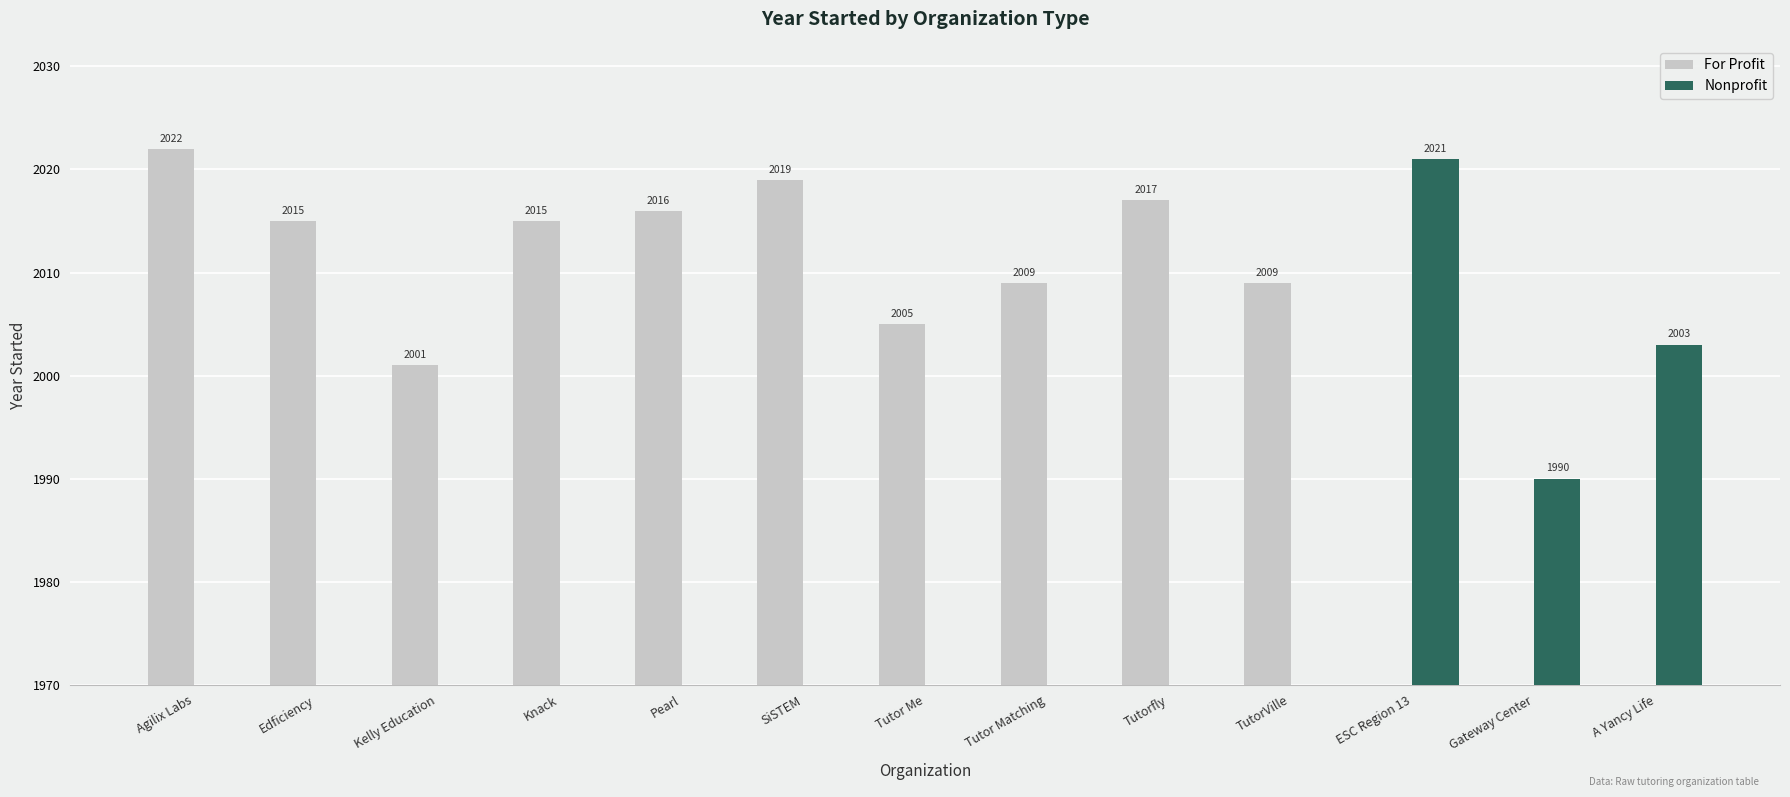

Reading left to right, list all the values displayed in this chart.

For Profit: Agilix Labs=2022	Edficiency=2015	Kelly Education=2001	Knack=2015	Pearl=2016	SiSTEM=2019	Tutor Me=2005	Tutor Matching=2009	Tutorfly=2017	TutorVille=2009	ESC Region 13=0	Gateway Center=0	A Yancy Life=0
Nonprofit: Agilix Labs=0	Edficiency=0	Kelly Education=0	Knack=0	Pearl=0	SiSTEM=0	Tutor Me=0	Tutor Matching=0	Tutorfly=0	TutorVille=0	ESC Region 13=2021	Gateway Center=1990	A Yancy Life=2003